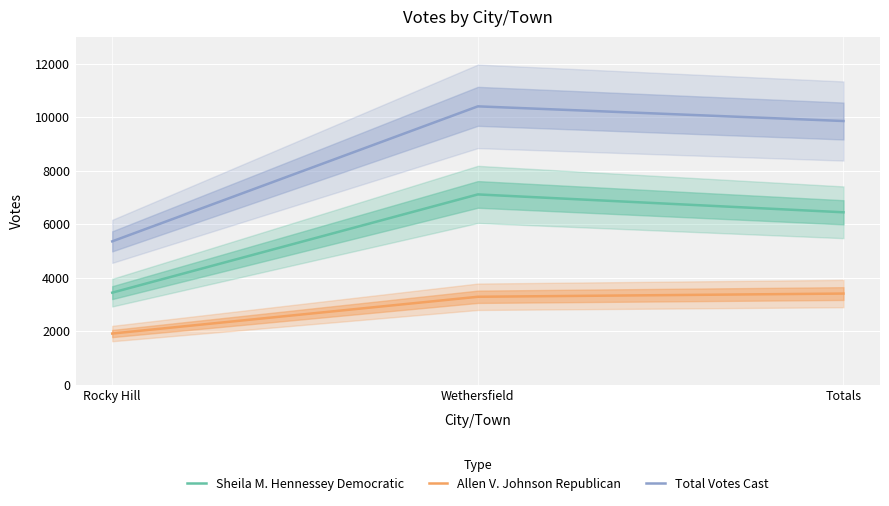

At which label is Allen V. Johnson Republican closest to 2664?

Wethersfield